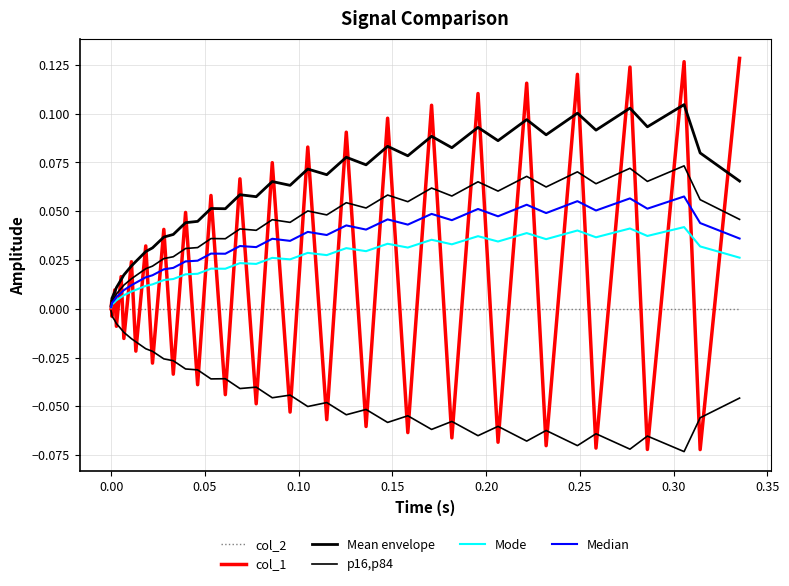

Reading right to left, what are all the values shown in this chart?

col_2: 0.0	0.0	0.0	0.0	0.0	0.0	0.0	0.0	0.0	0.0	0.0	0.0	0.0	0.0	0.0	0.0	0.0	0.0	0.0	0.0	0.0	0.0	0.0	0.0	0.0	0.0	0.0	0.0	0.0	0.0	0.0	0.0	0.0	0.0	0.0	0.0	0.0	0.0	0.0	0.0
col_1: 0.1	-0.1	0.1	-0.1	0.1	-0.1	0.1	-0.1	0.1	-0.1	0.1	-0.1	0.1	-0.1	0.1	-0.1	0.1	-0.1	0.1	-0.1	0.1	-0.0	0.1	-0.0	0.1	-0.0	0.0	-0.0	0.0	-0.0	0.0	-0.0	0.0	-0.0	0.0	-0.0	0.0	-0.0	0.0	0.0
Mean envelope: 0.1	0.1	0.1	0.1	0.1	0.1	0.1	0.1	0.1	0.1	0.1	0.1	0.1	0.1	0.1	0.1	0.1	0.1	0.1	0.1	0.1	0.1	0.1	0.1	0.1	0.0	0.0	0.0	0.0	0.0	0.0	0.0	0.0	0.0	0.0	0.0	0.0	0.0	0.0	0.0
p16,p84: 0.0	0.1	0.1	0.1	0.1	0.1	0.1	0.1	0.1	0.1	0.1	0.1	0.1	0.1	0.1	0.1	0.1	0.0	0.1	0.0	0.0	0.0	0.0	0.0	0.0	0.0	0.0	0.0	0.0	0.0	0.0	0.0	0.0	0.0	0.0	0.0	0.0	0.0	0.0	0.0
Mode: 0.0	0.0	0.0	0.0	0.0	0.0	0.0	0.0	0.0	0.0	0.0	0.0	0.0	0.0	0.0	0.0	0.0	0.0	0.0	0.0	0.0	0.0	0.0	0.0	0.0	0.0	0.0	0.0	0.0	0.0	0.0	0.0	0.0	0.0	0.0	0.0	0.0	0.0	0.0	0.0
Median: 0.0	0.0	0.1	0.1	0.1	0.1	0.1	0.0	0.1	0.0	0.1	0.0	0.0	0.0	0.0	0.0	0.0	0.0	0.0	0.0	0.0	0.0	0.0	0.0	0.0	0.0	0.0	0.0	0.0	0.0	0.0	0.0	0.0	0.0	0.0	0.0	0.0	0.0	0.0	0.0